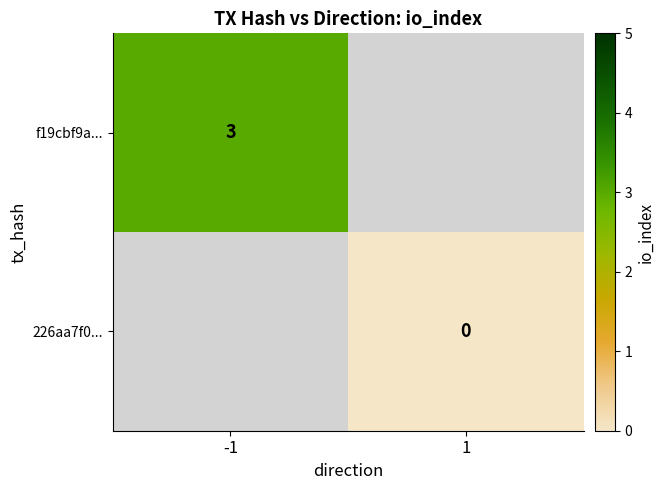

The f19cbf9a... series shows 3 at -1. True or false?

True